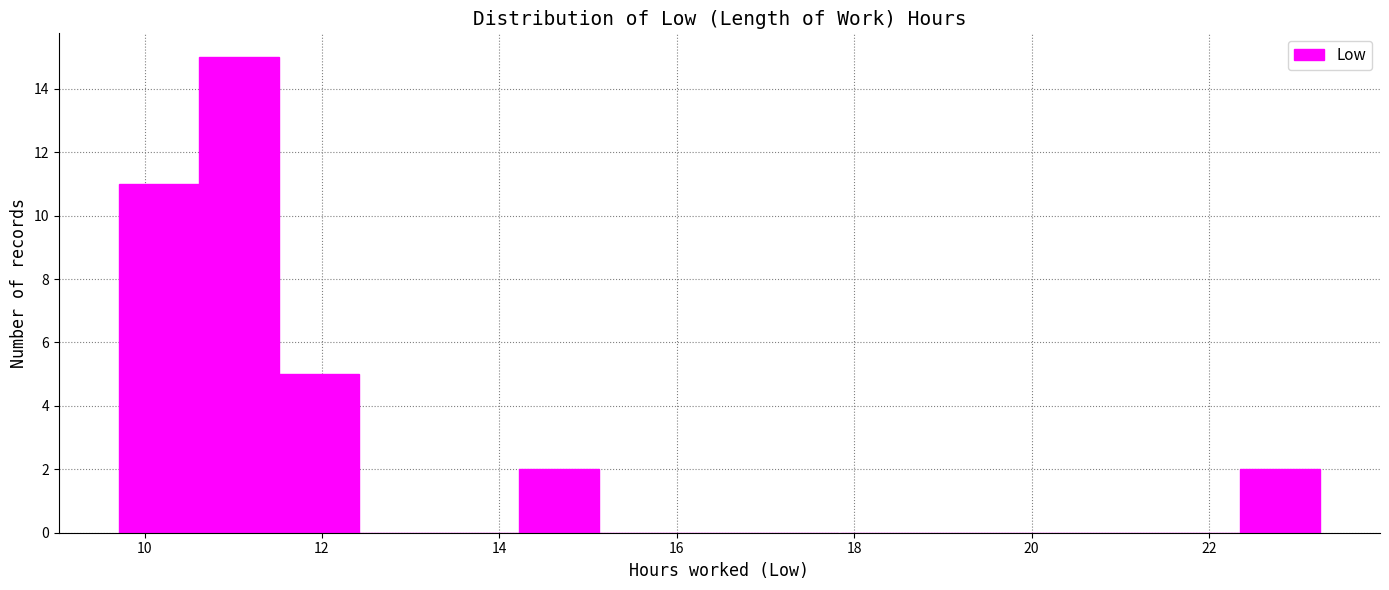

Reading left to right, transcribe this chart: for each bar, give the range it covers on the x-axis and its height. Neither the bar edges nor the heights are printed on the chart, so give them approximately, as read against the axes.

9.8 to 10.6: 11
10.6 to 11.6: 15
11.6 to 12.4: 5
12.4 to 13.4: 0
13.4 to 14.2: 0
14.2 to 15.2: 2
15.2 to 16.0: 0
16.0 to 17.0: 0
17.0 to 17.8: 0
17.8 to 18.8: 0
18.8 to 19.6: 0
19.6 to 20.6: 0
20.6 to 21.4: 0
21.4 to 22.4: 0
22.4 to 23.2: 2